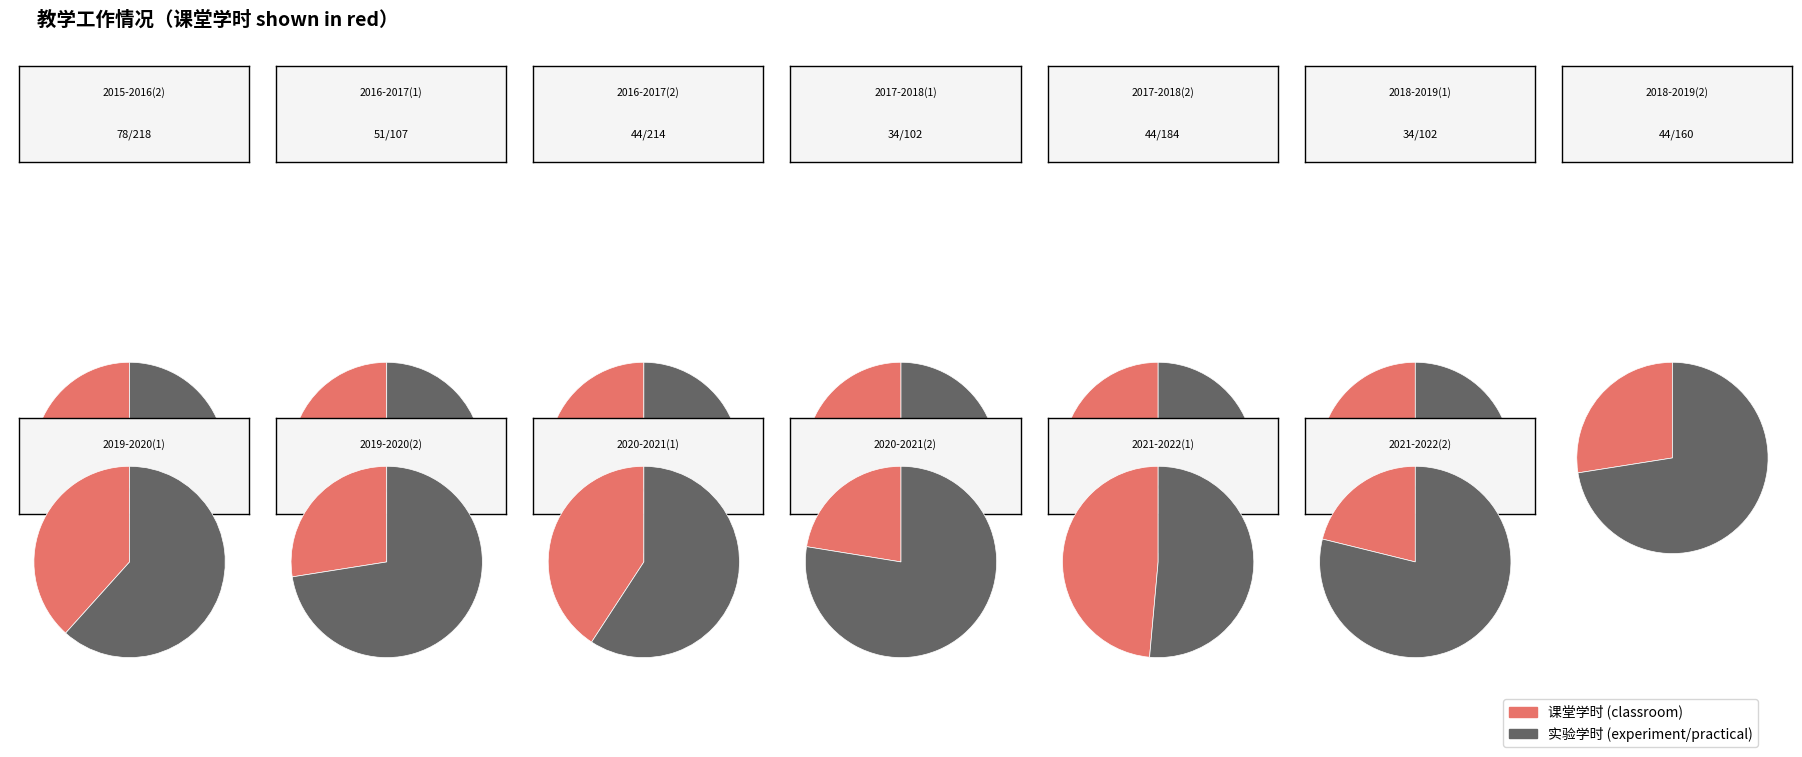

Which series changed the most between 2018-2019(2) and 2021-2022(1)?

experiment